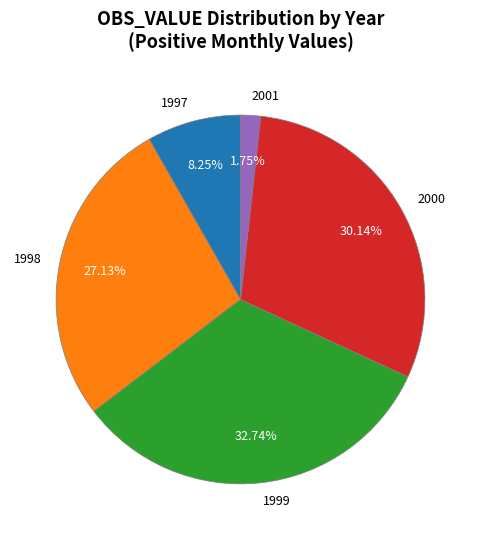

Between 1997 and 1998, which is larger?

1998